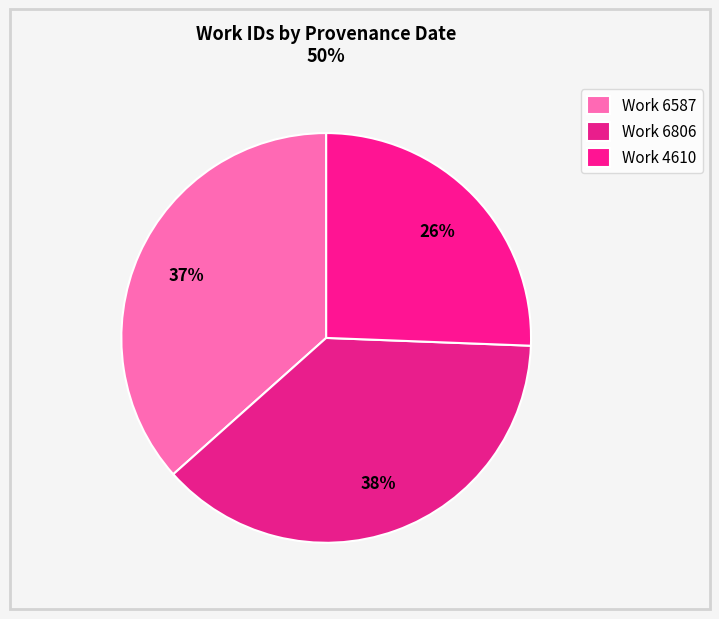

How many segments does this pie chart have?

3